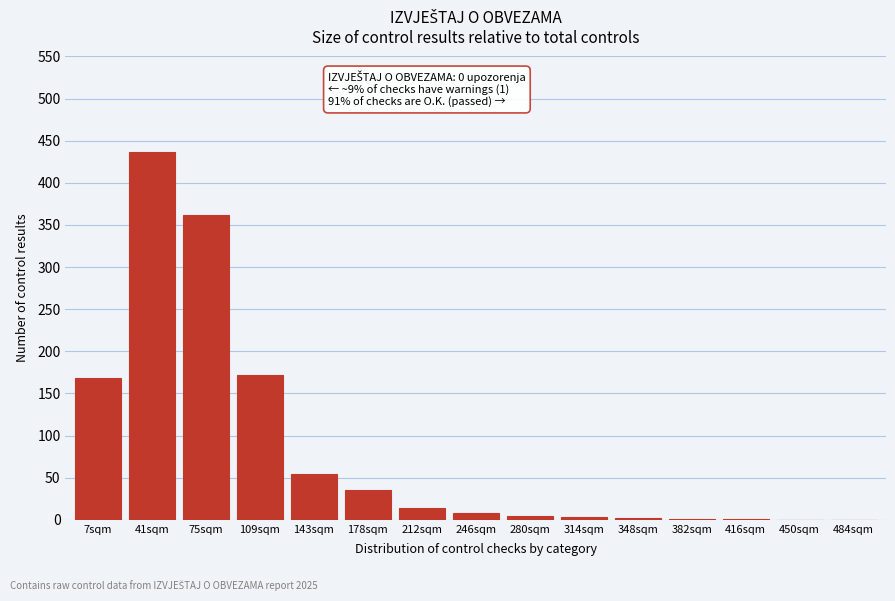

The value at 7sqm is 227. True or false?

False